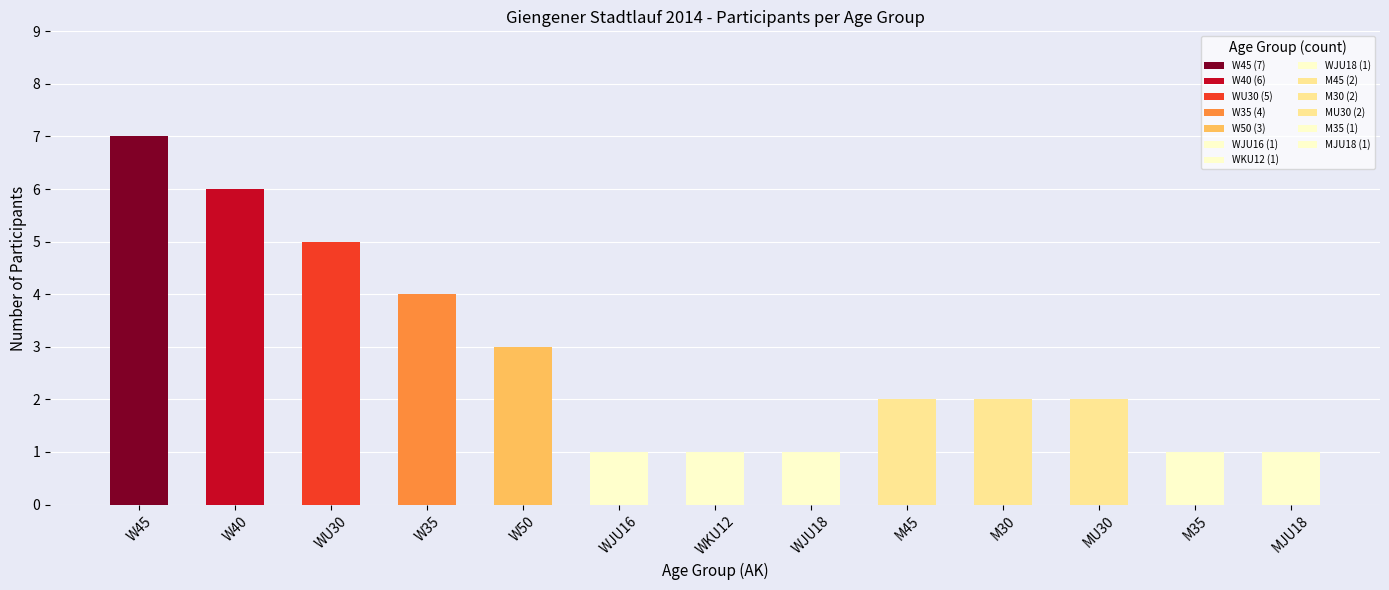

What is the greatest value displayed?

7